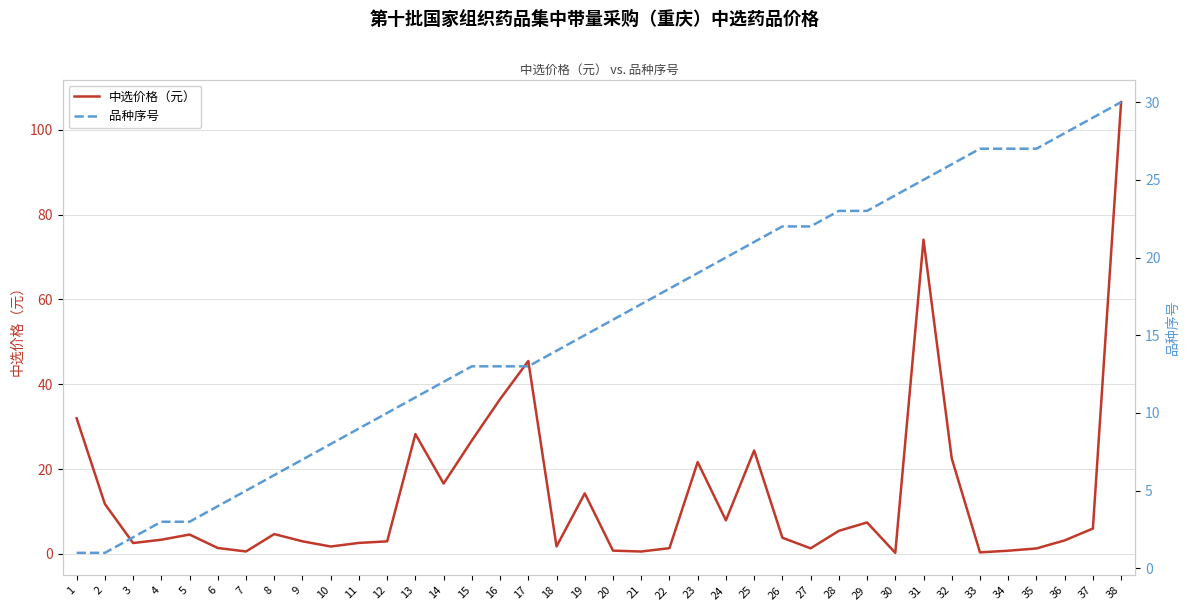

Is this an area chart (filled region under the line)?

No